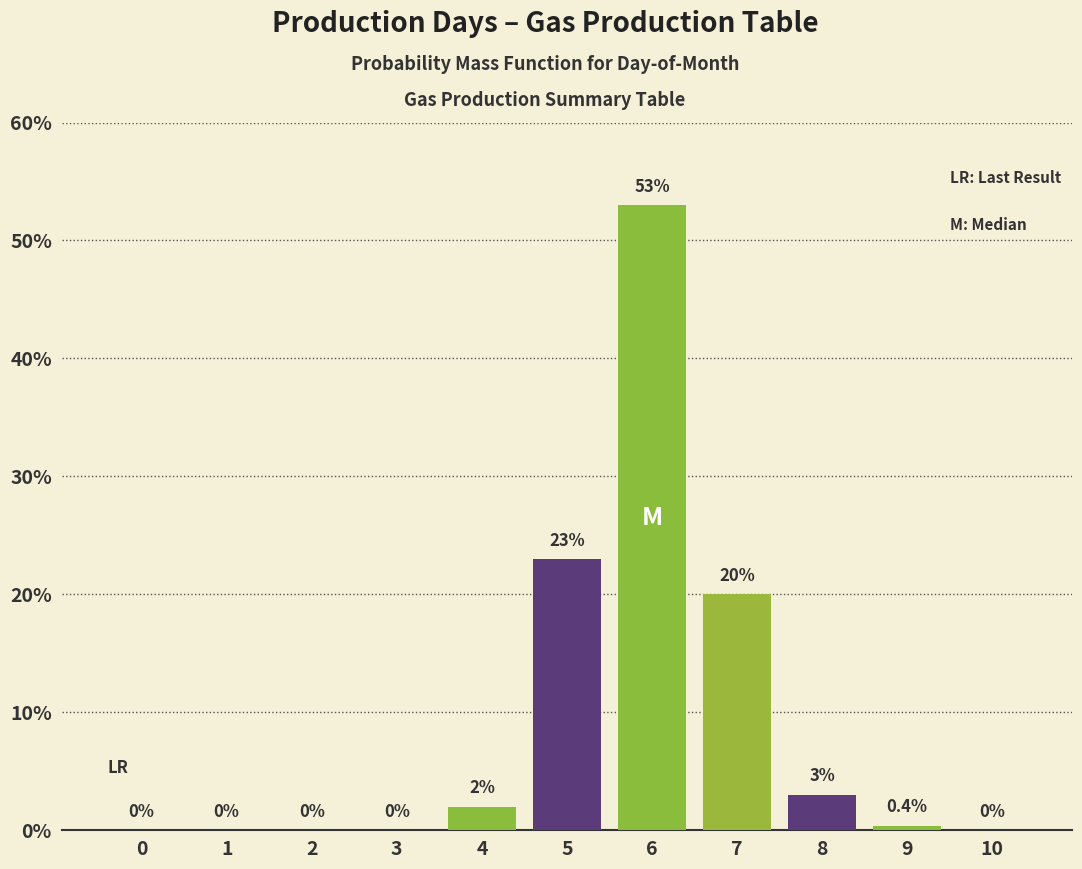

What is the change in value from 7 to 8?

-17.0